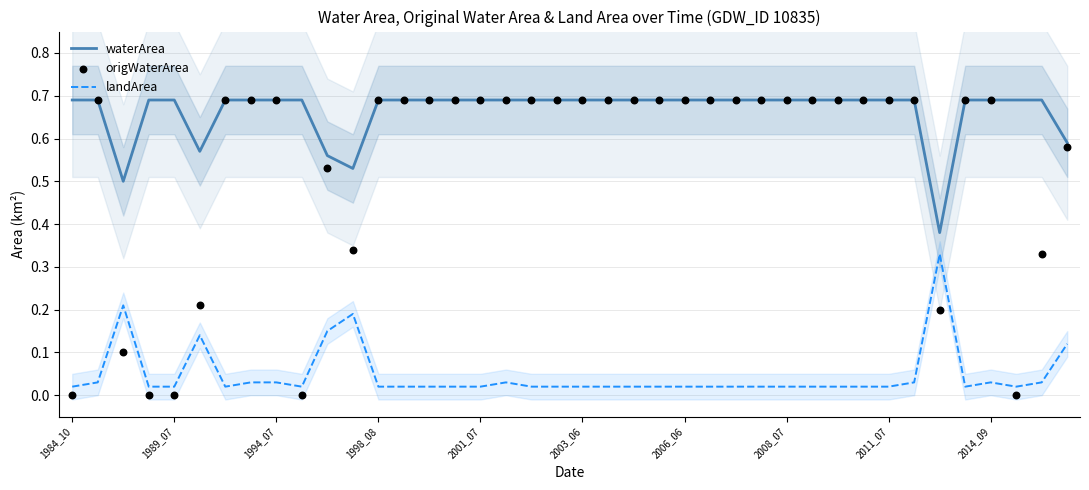

True or false: waterArea and landArea intersect in this chart.

False